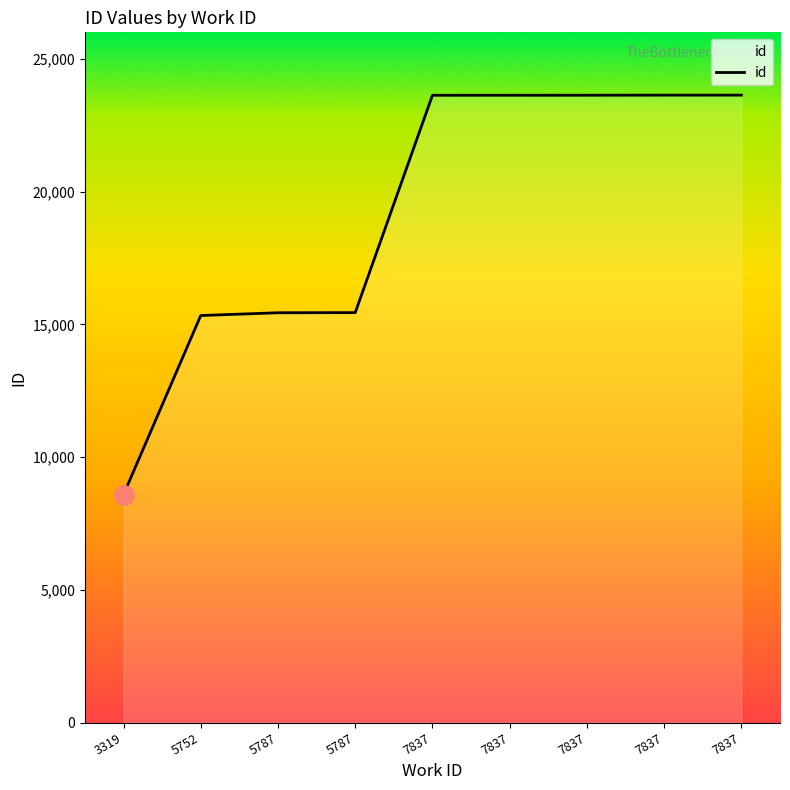

The chart shows a value of 39819 at 7837. True or false?

False